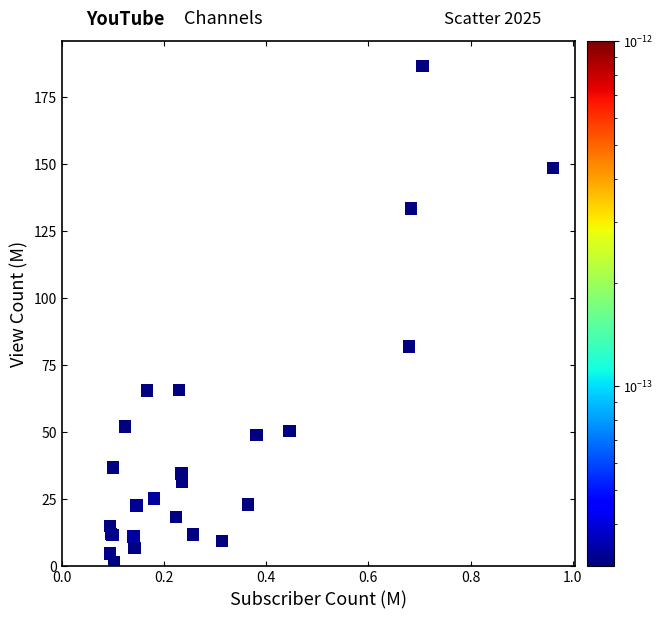

What Y value in the scatter plot is closest to 93?

81.9